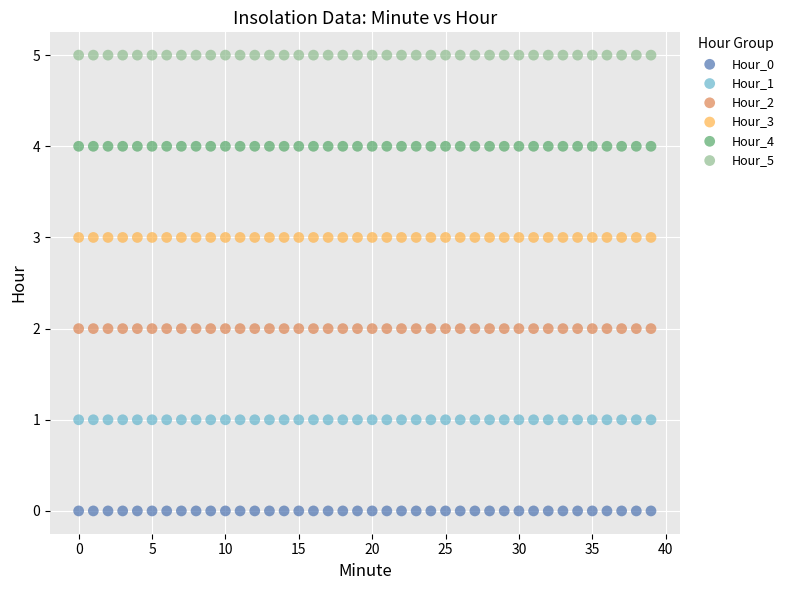

Which series reaches the maximum Y coordinate?

Hour_5